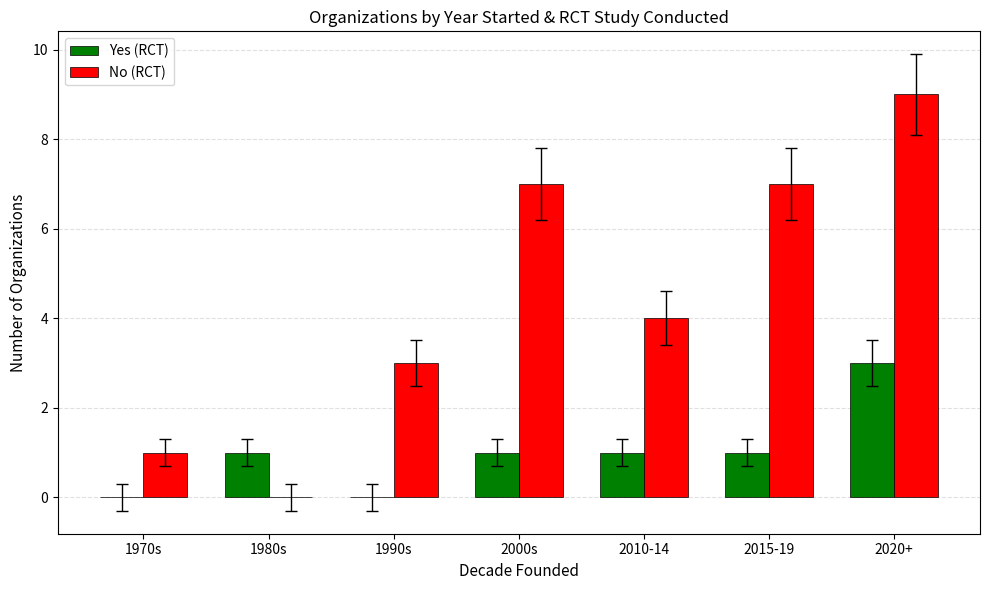

What is the greatest value displayed?

9